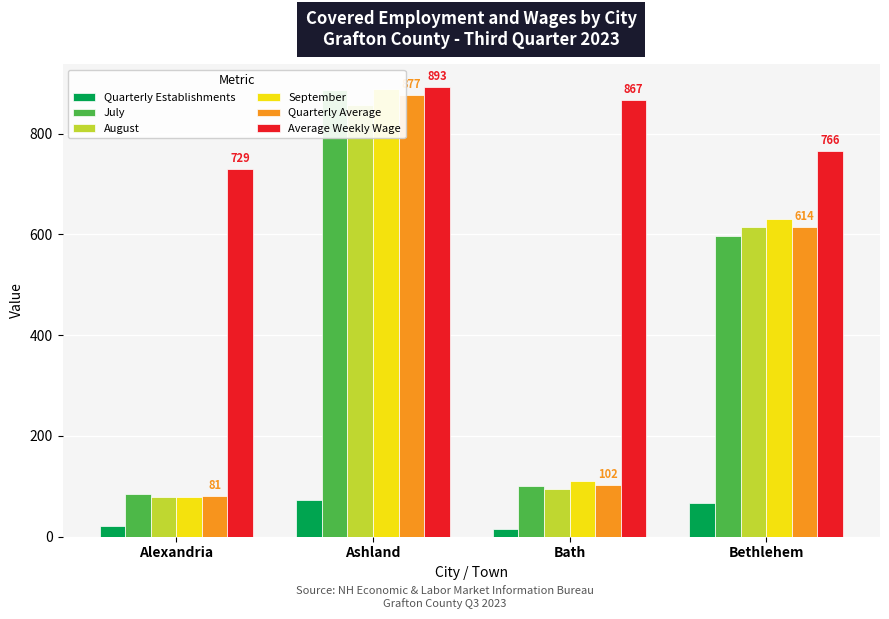

Which series has the largest total across all categories?

Average Weekly Wage